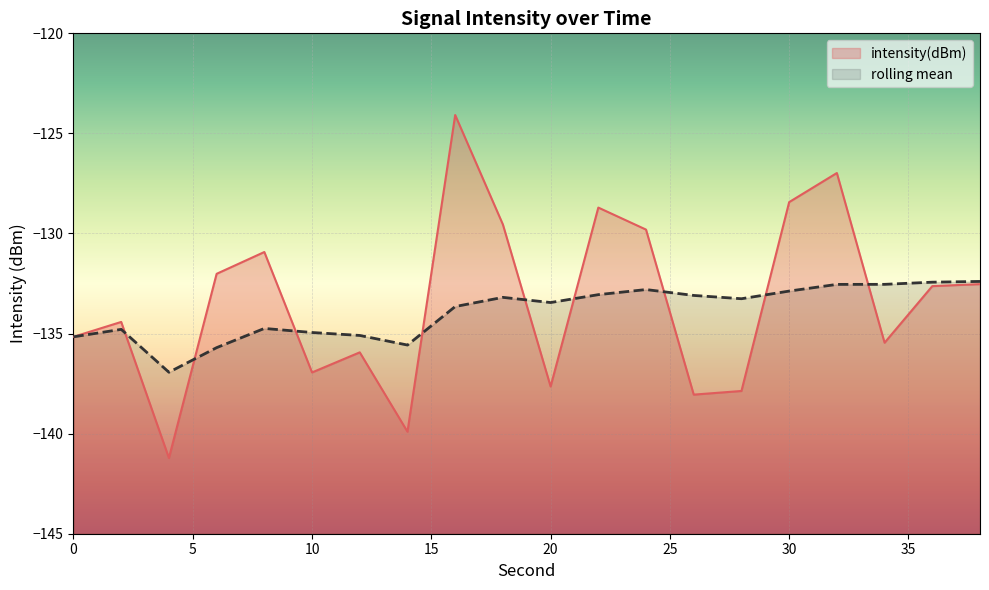

List the series in order of their peak value, lowest first.

rolling mean, intensity(dBm)